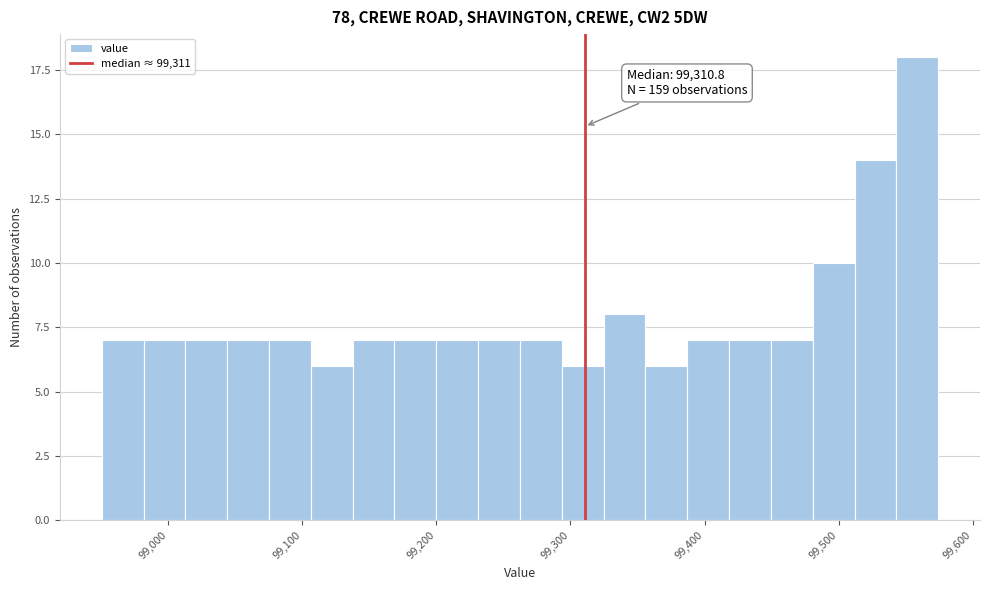

Read against the x-axis, roughly where is the centre of the tallest bar?

99560